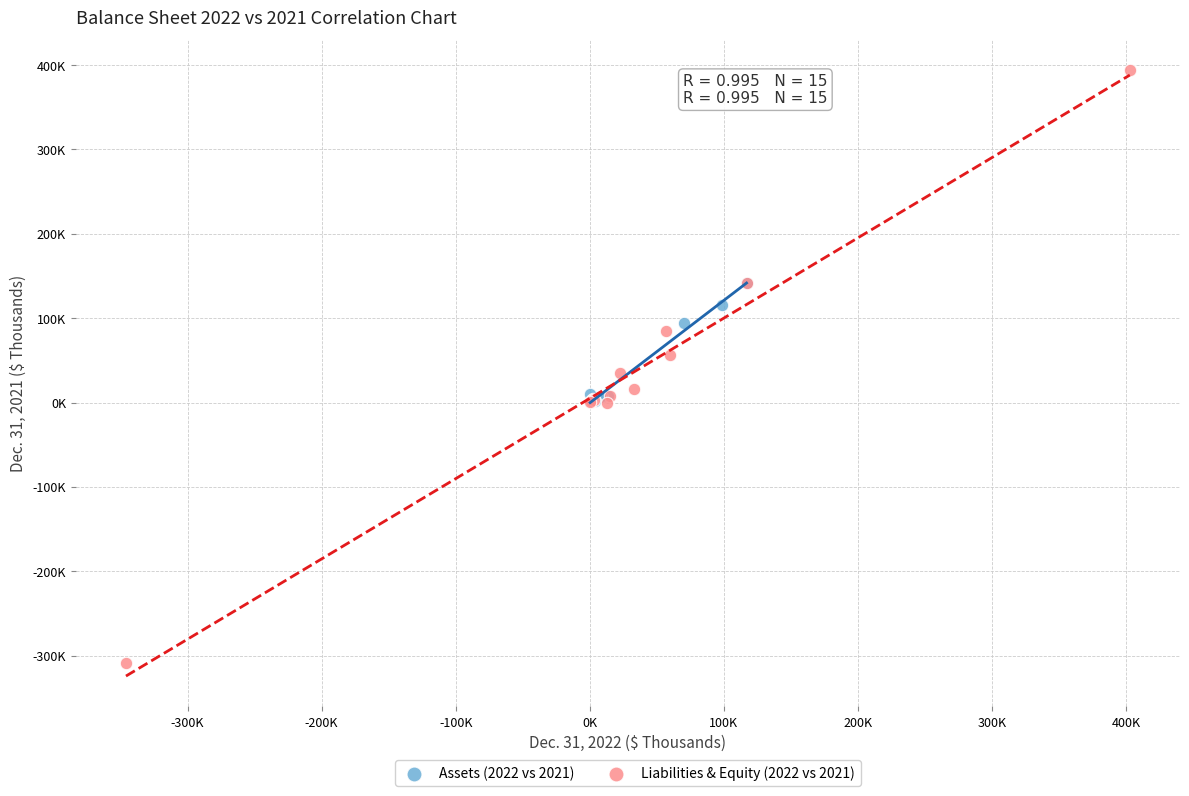

What are all the series names shown in the legend?

Assets (2022 vs 2021), Liabilities & Equity (2022 vs 2021)